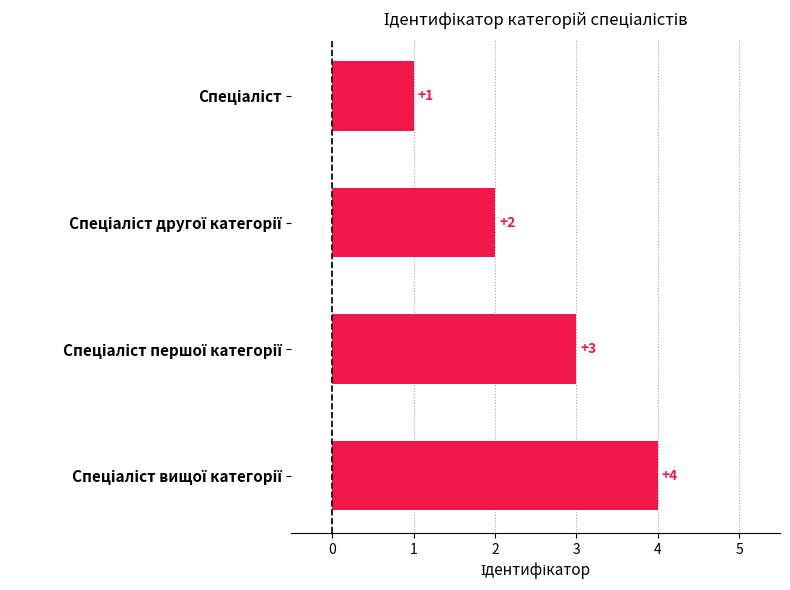

Count the values in the range 2 to 4.

3